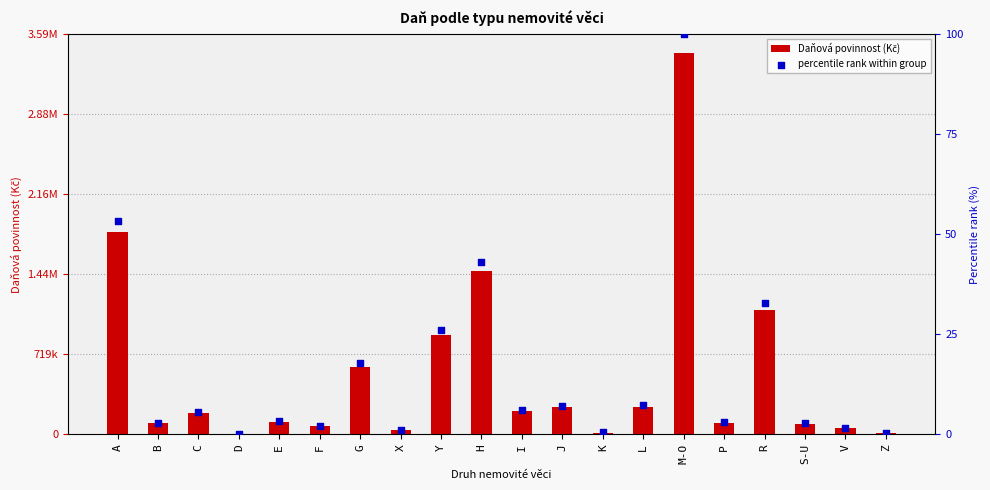

Which series has the largest total across all categories?

Daňová povinnost (Kč)